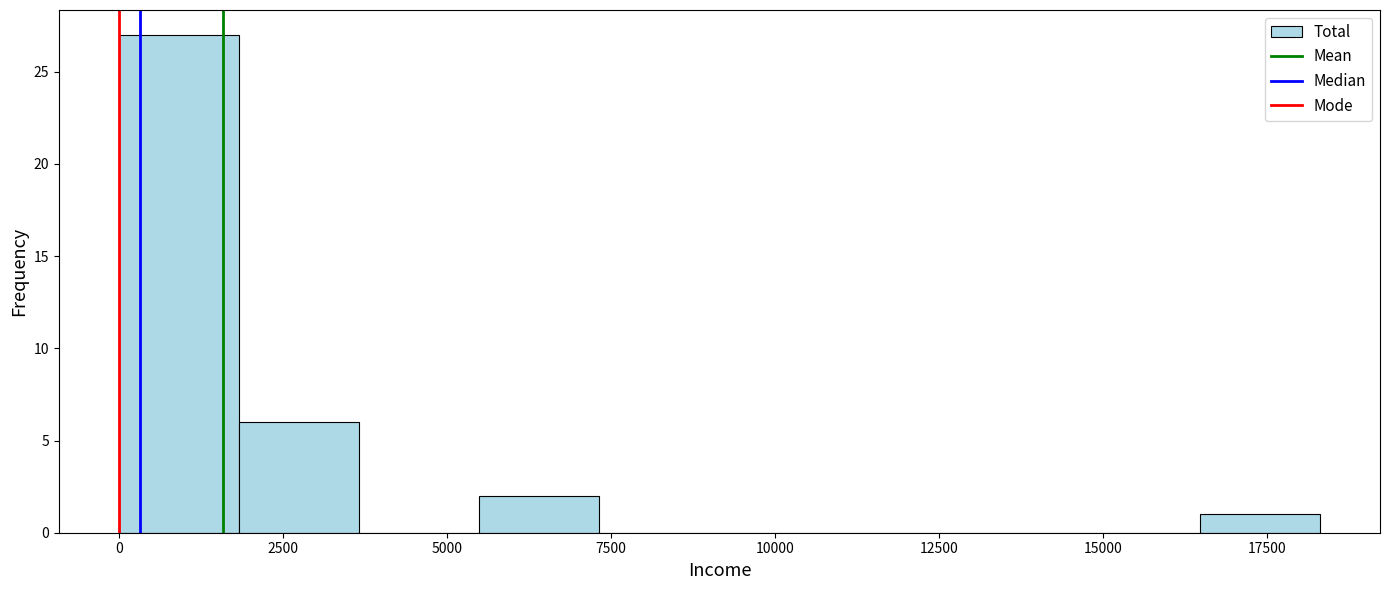

Around what value on the x-axis is the tallest bar? Give the approximate position of its centre, as read against the axis.

1000